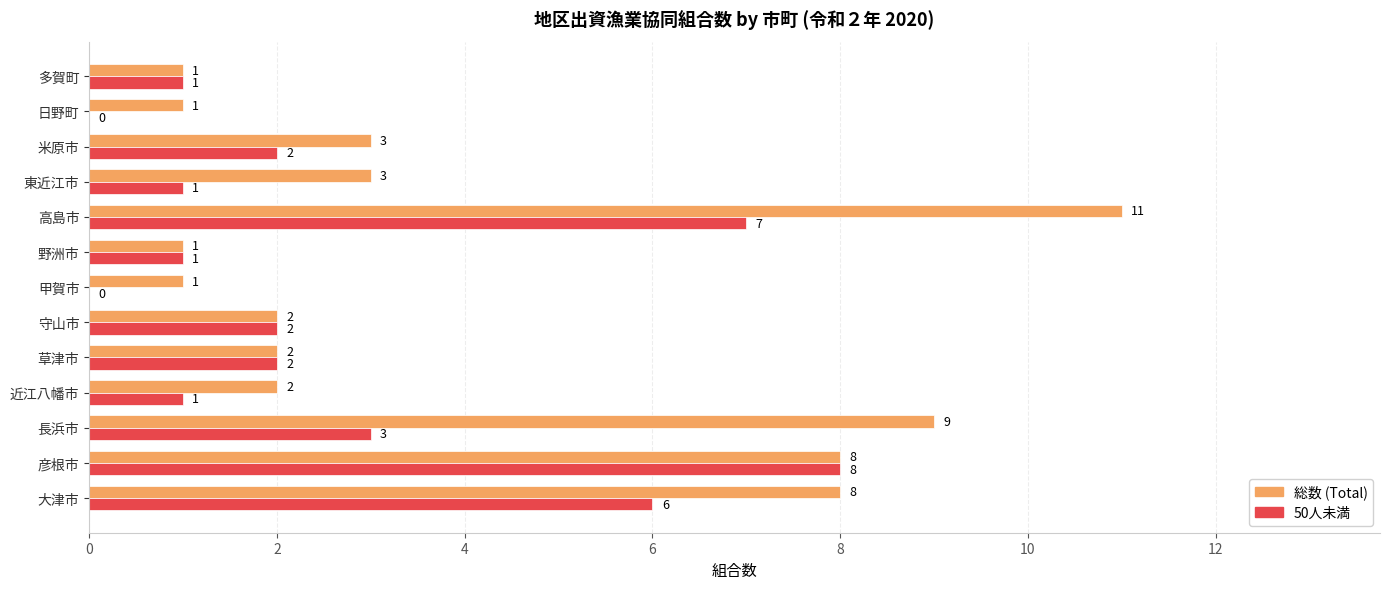

Which category has the highest value across all series?

高島市